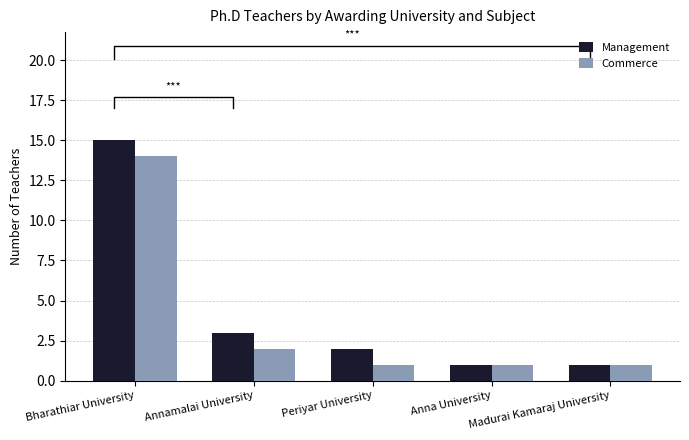

Reading right to left, what are all the values shown in this chart?

Management: 1	1	2	3	15
Commerce: 1	1	1	2	14